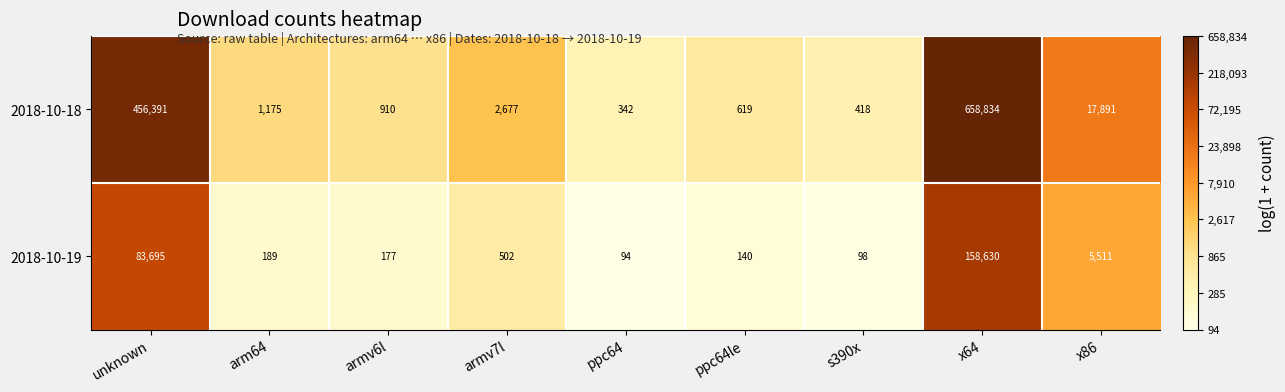

Reading left to right, list all the values displayed in this chart.

2018-10-18: 456391	1175	910	2677	342	619	418	658834	17891
2018-10-19: 83695	189	177	502	94	140	98	158630	5511